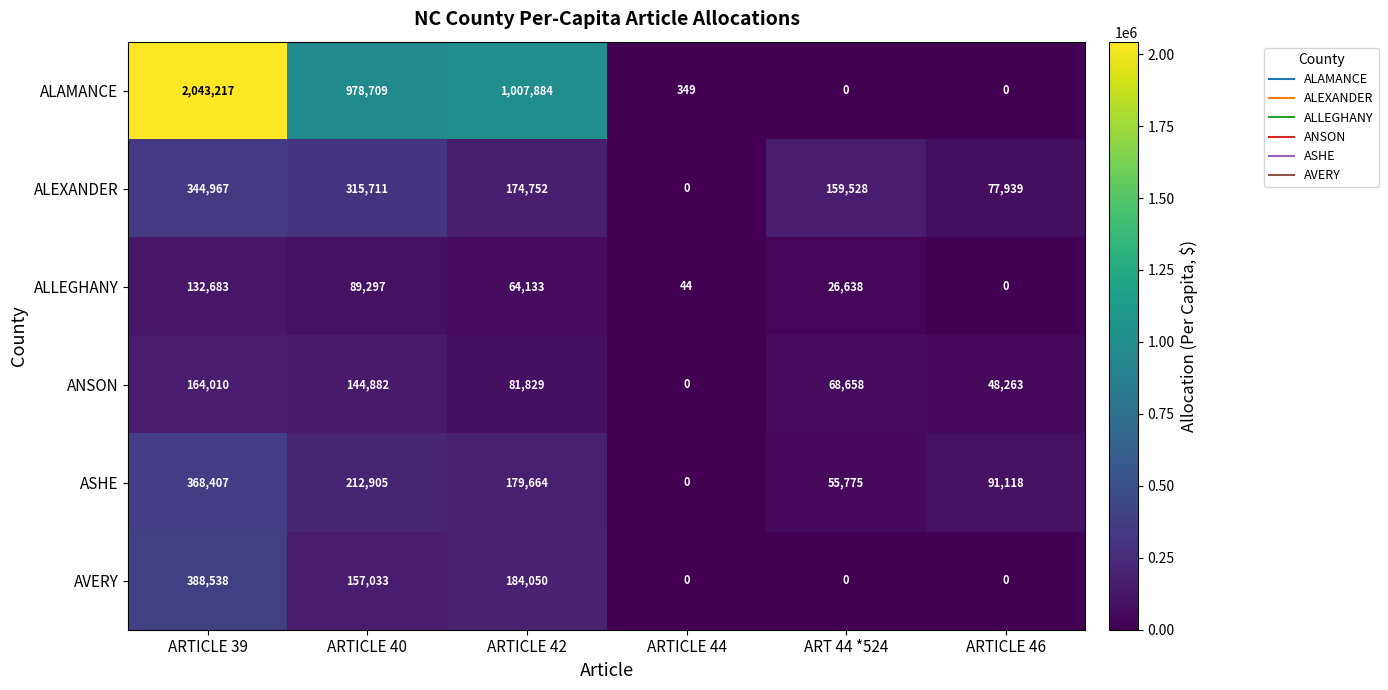

What is the difference between the highest and lowest values at ART 44 *524?

159528